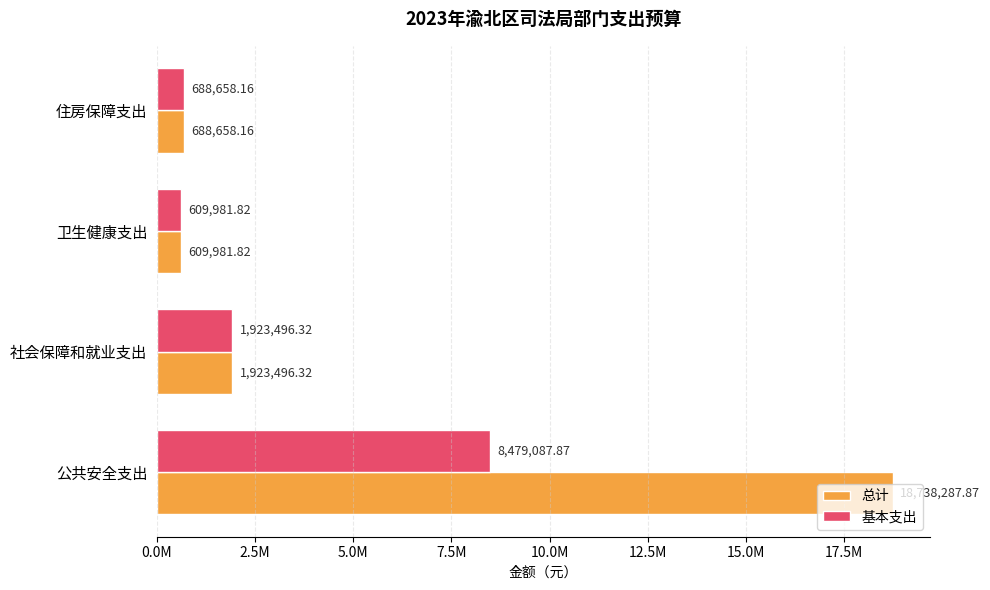

Which series has the widest spread of values?

总计